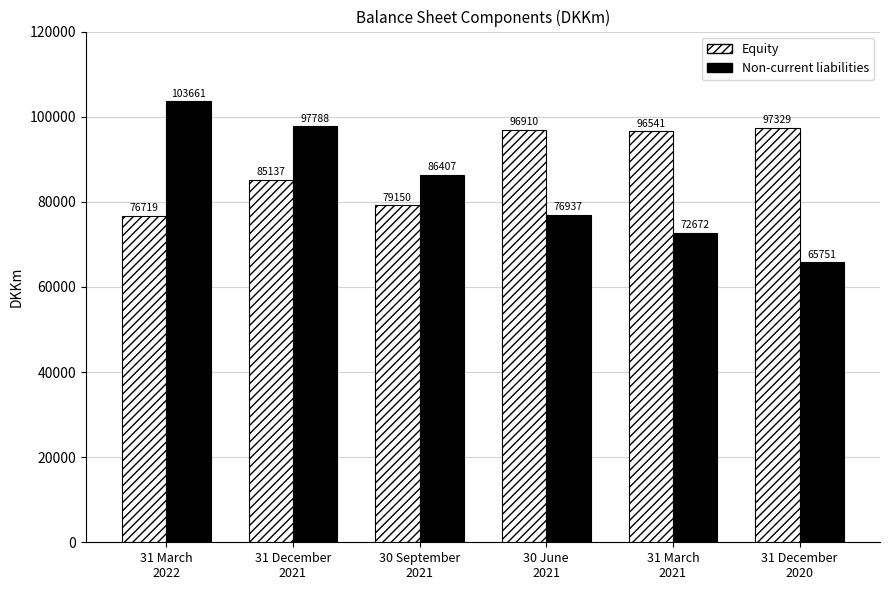

How many groups of bars are there?

6